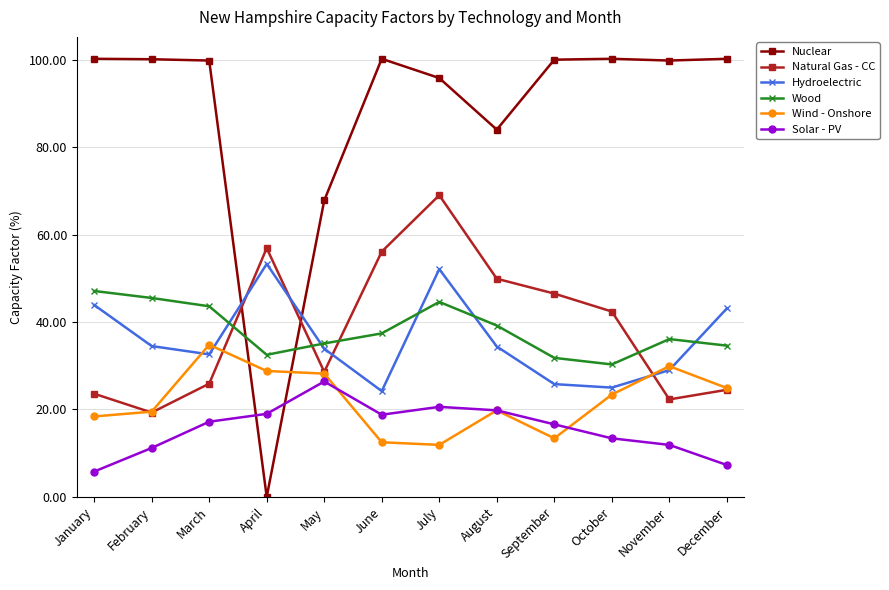

What is the average value of the Solar - PV series?

15.7